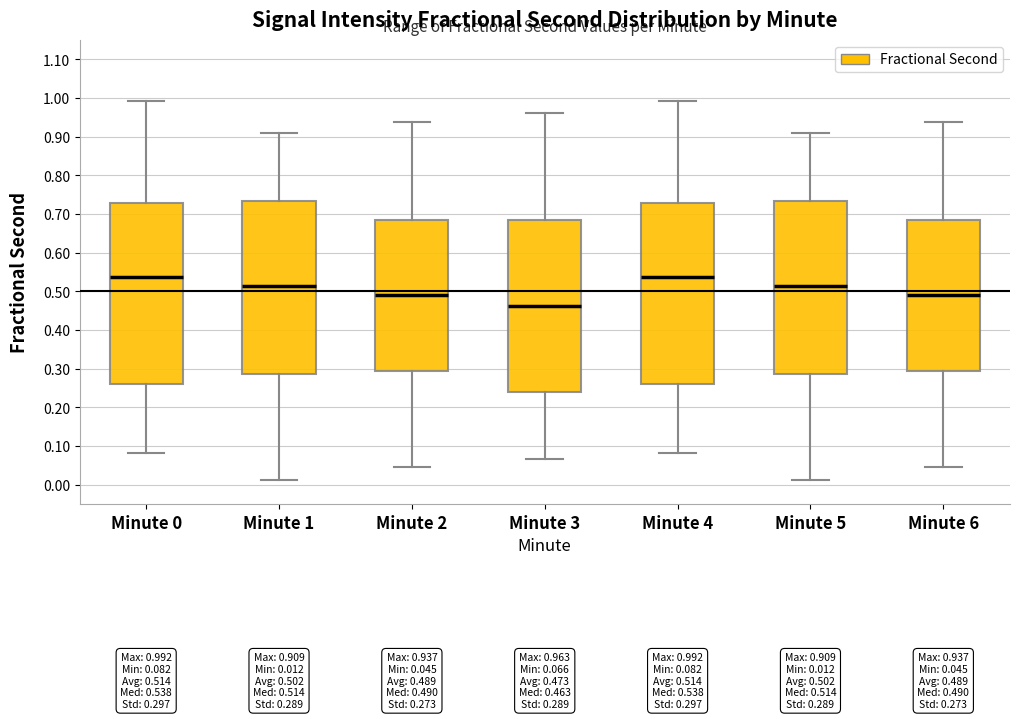

Which box has the lowest median line?

Minute 3